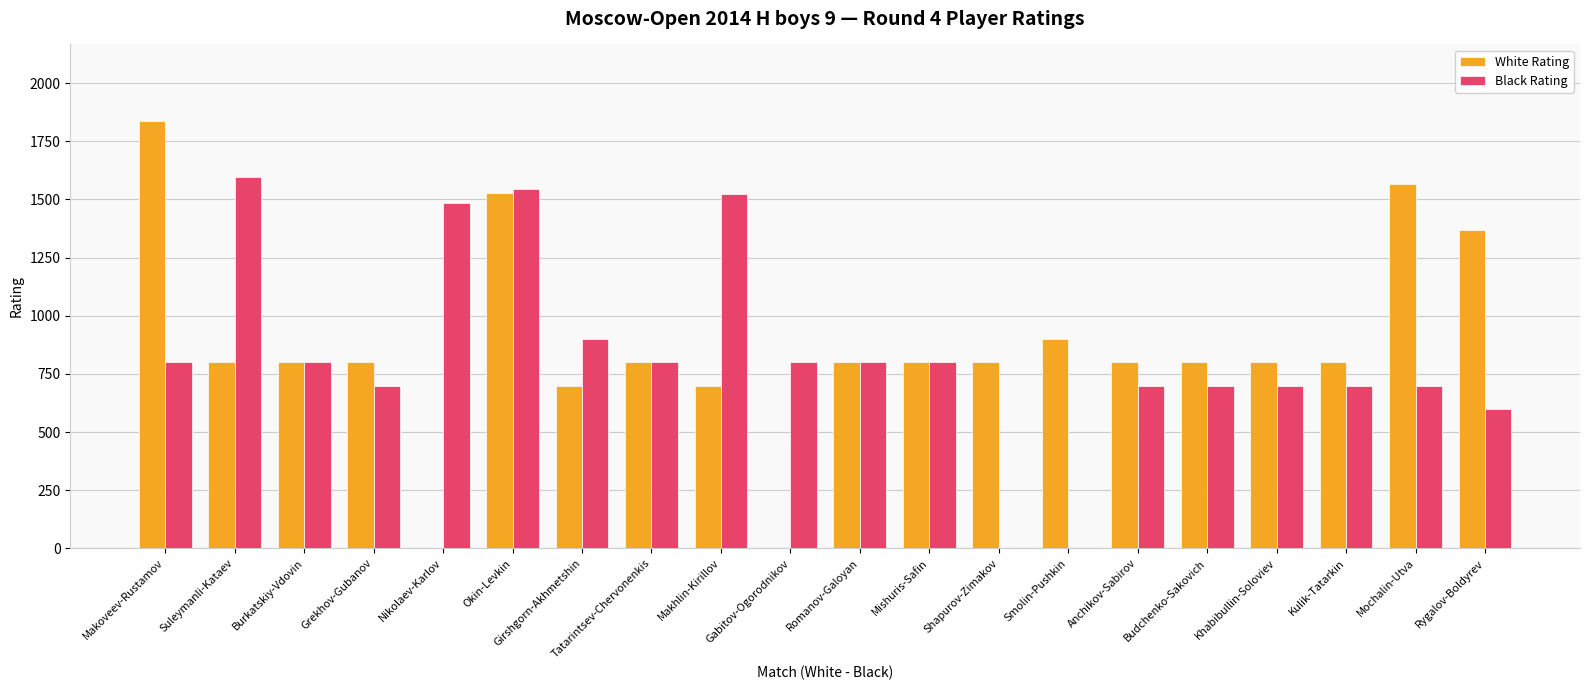

At which category is the sum across all series the highest?

Okin-Levkin